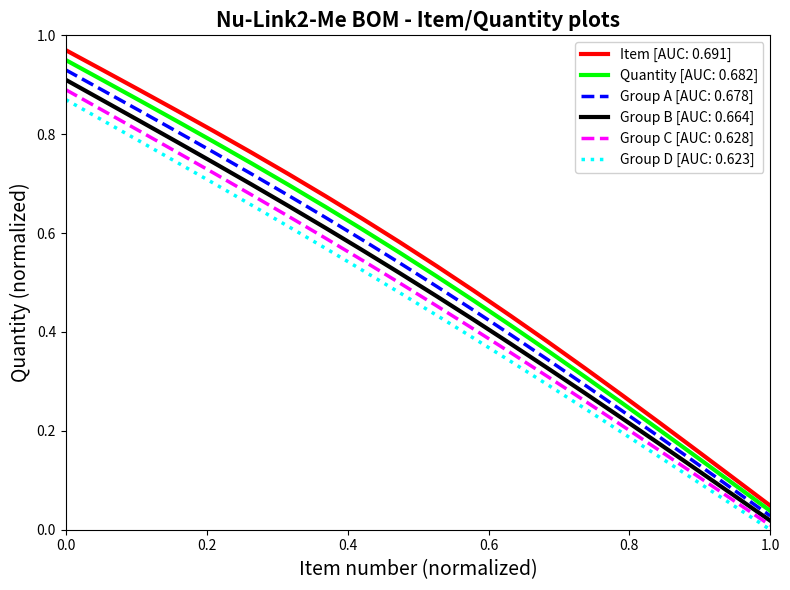

Which series has the largest range (max minus min)?

Item [AUC: 0.691]